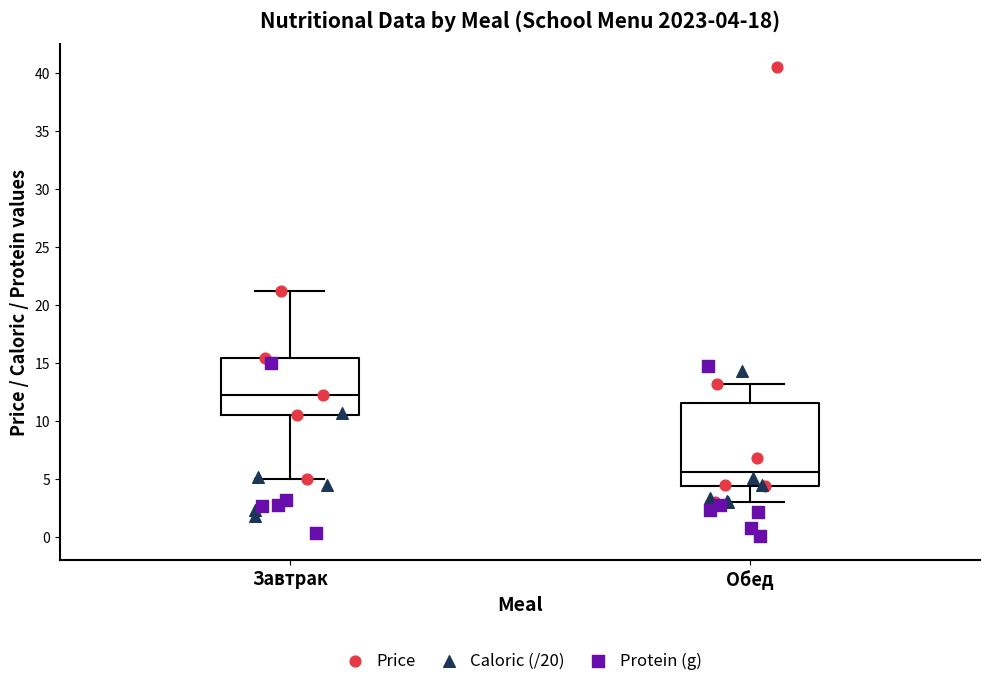

Comparing the boxes themselves (not the whiskers), which one is the tallest?

Обед